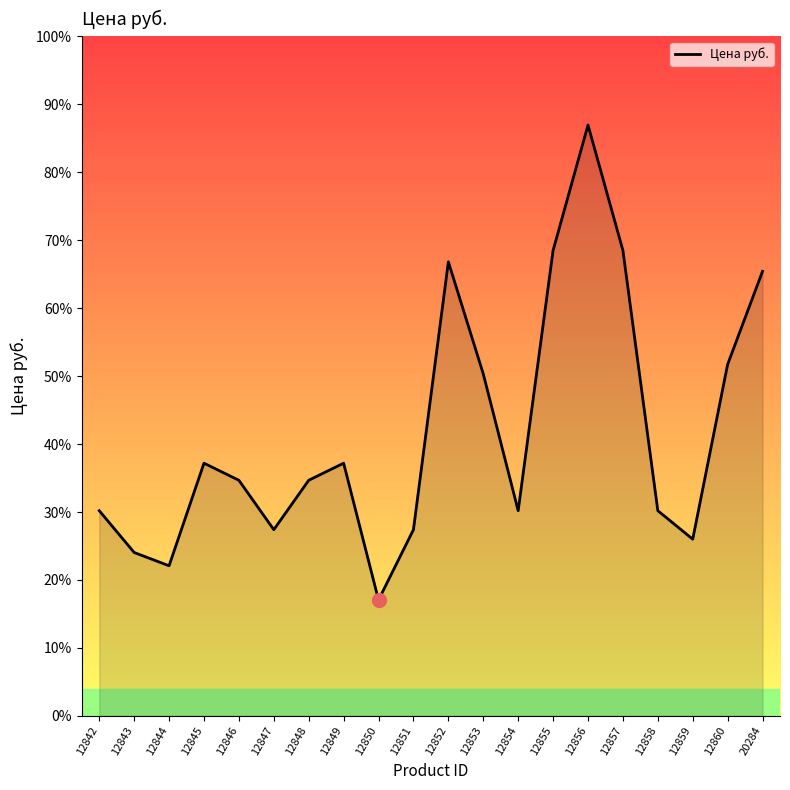

Does the chart display data point markers on the line(s)?

No